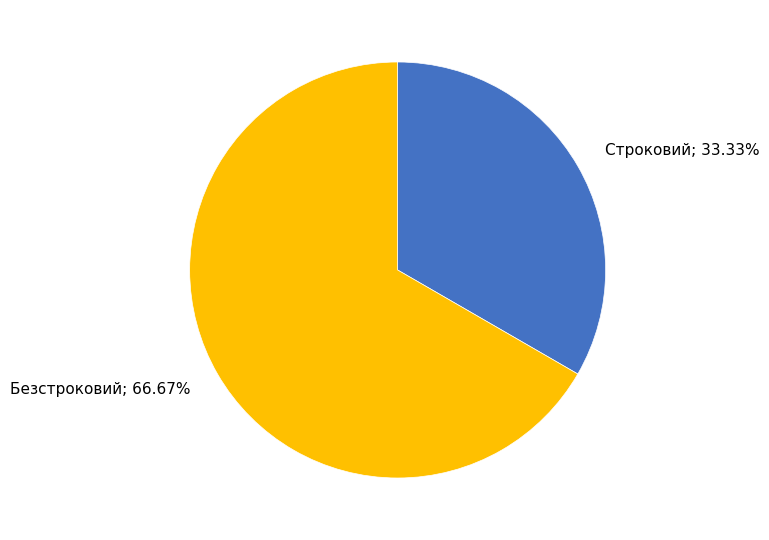

Does Строковий account for over 50% of the chart?

No